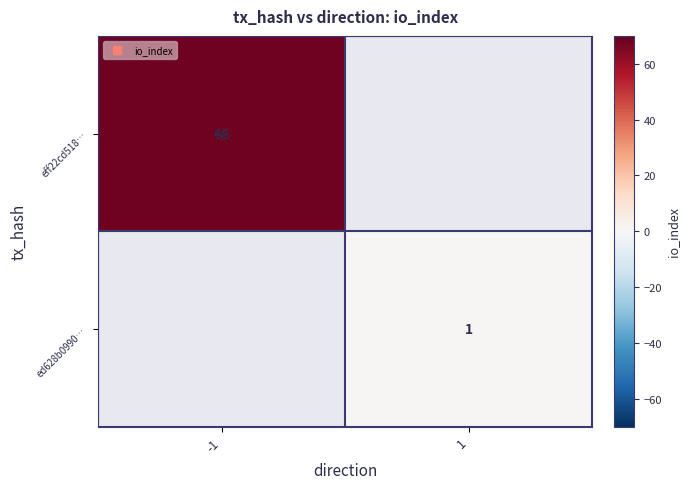

True or false: eff22cd518… has a value of 68 at -1.

True